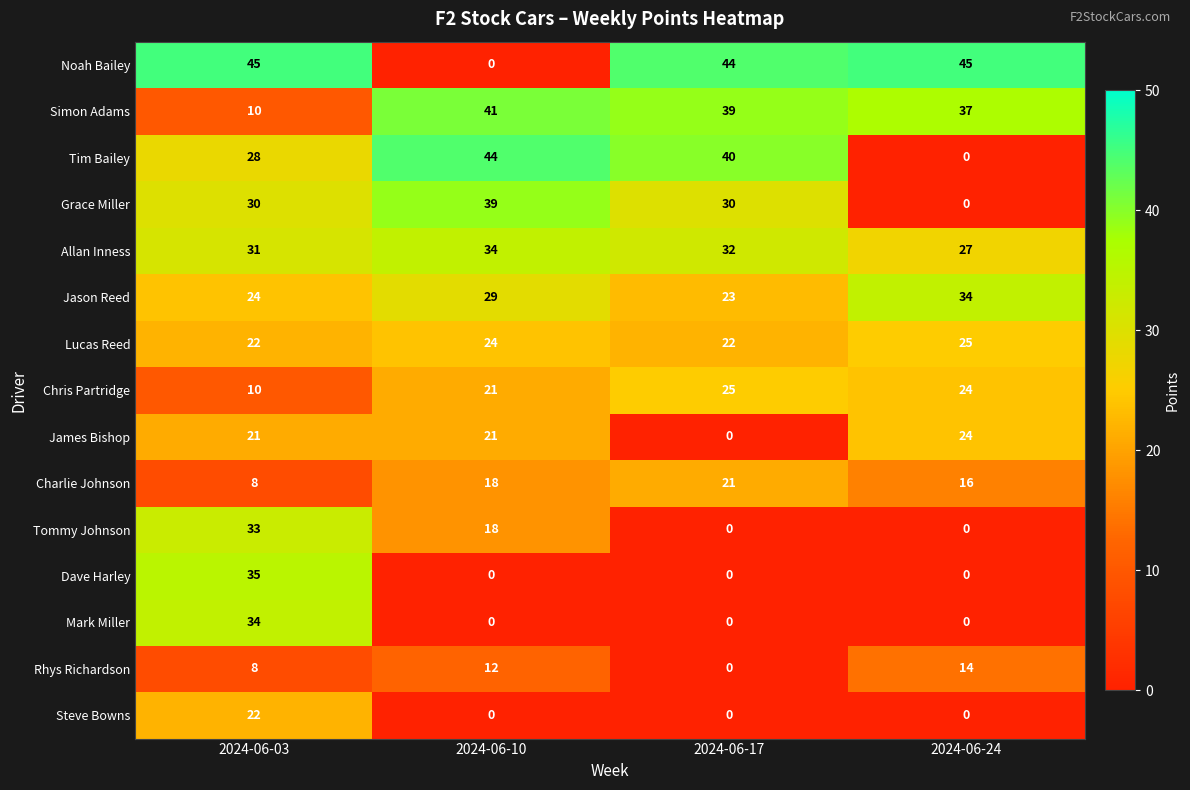

How many data points does each series have?

4